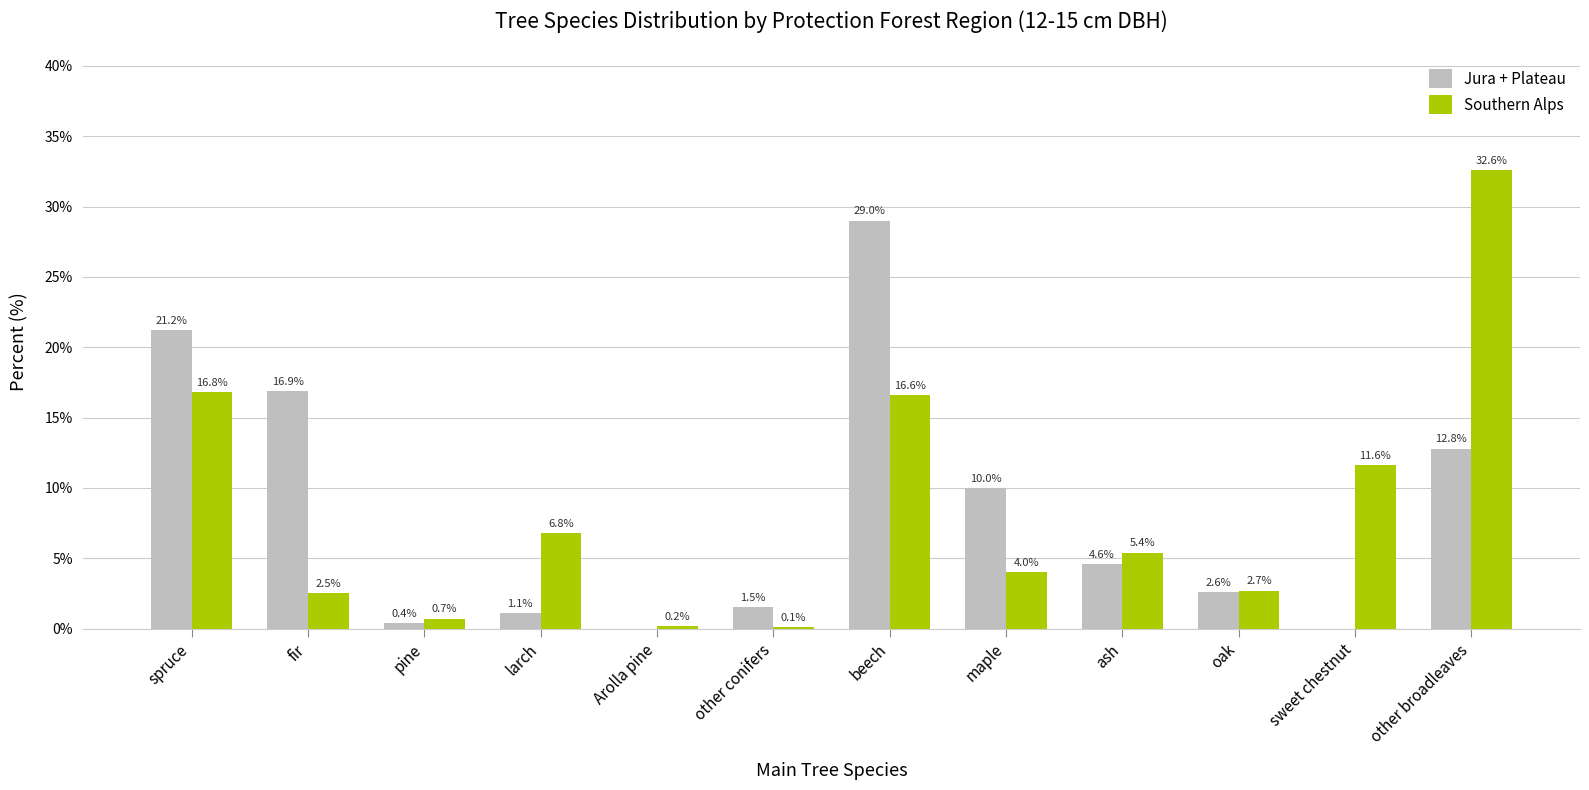

What is the greatest value displayed?

32.6